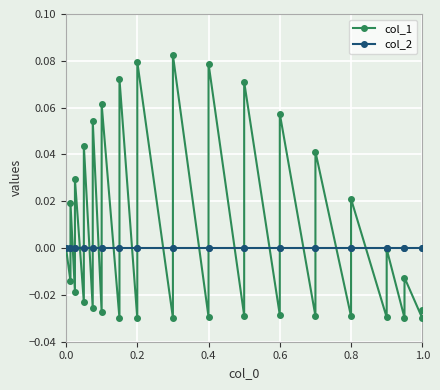

How many categories are shown in the chart?

33